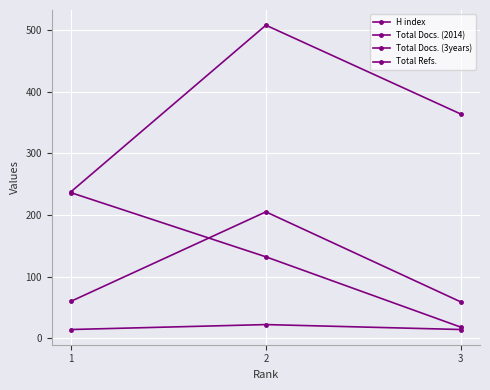

What is the spread (max minus min) of values at 2?

486